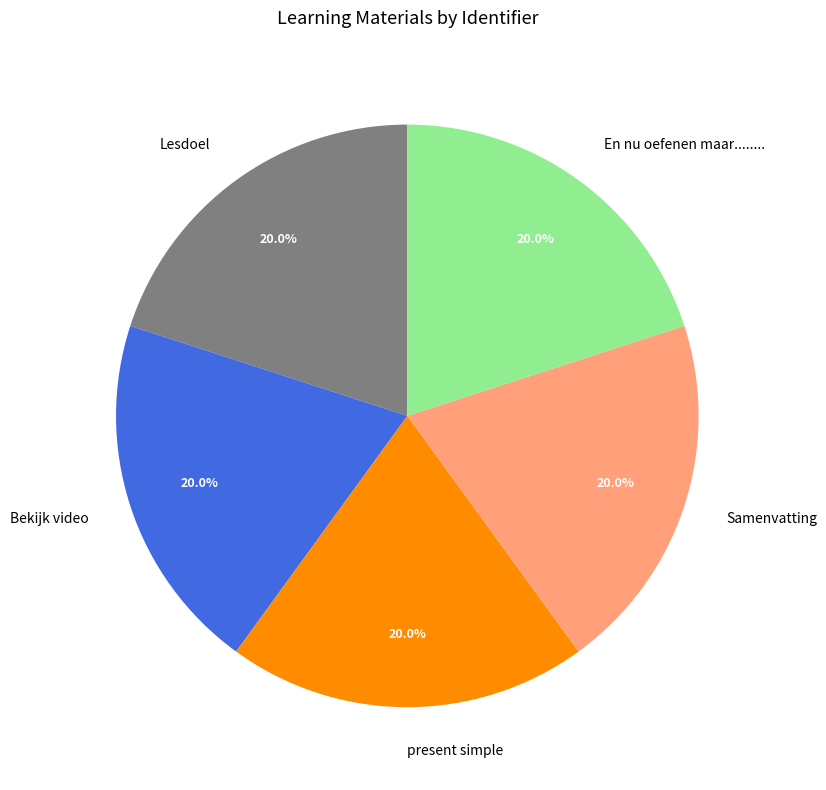

Is there a majority slice in this chart?

No